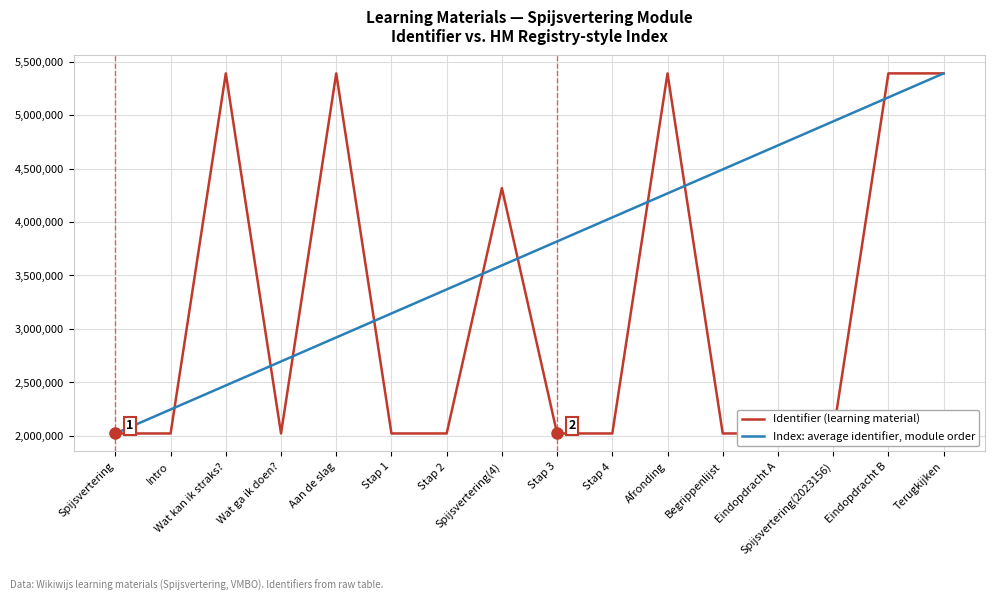

List the series in order of their overall mean, lowest first.

Identifier (learning material), Index: average identifier, module order